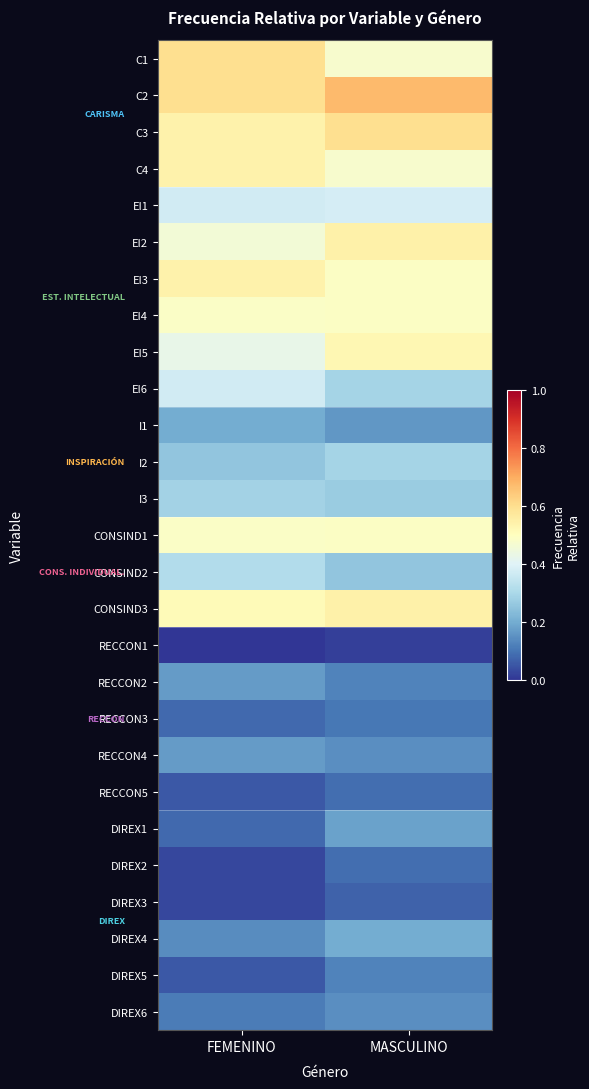

At which category is the sum across all series the highest?

MASCULINO